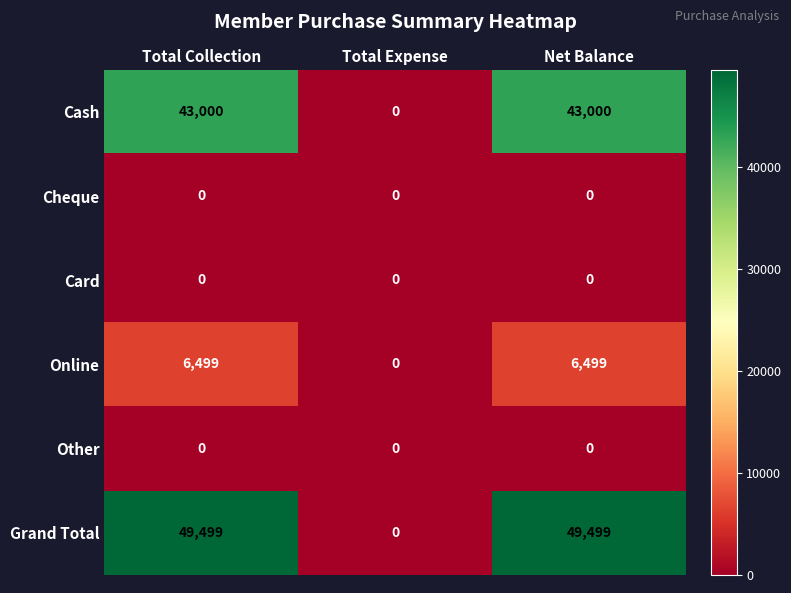

Reading right to left, list all the values displayed in this chart.

Cash: Net Balance=43000	Total Expense=0	Total Collection=43000
Cheque: Net Balance=0	Total Expense=0	Total Collection=0
Card: Net Balance=0	Total Expense=0	Total Collection=0
Online: Net Balance=6499	Total Expense=0	Total Collection=6499
Other: Net Balance=0	Total Expense=0	Total Collection=0
Grand Total: Net Balance=49499	Total Expense=0	Total Collection=49499